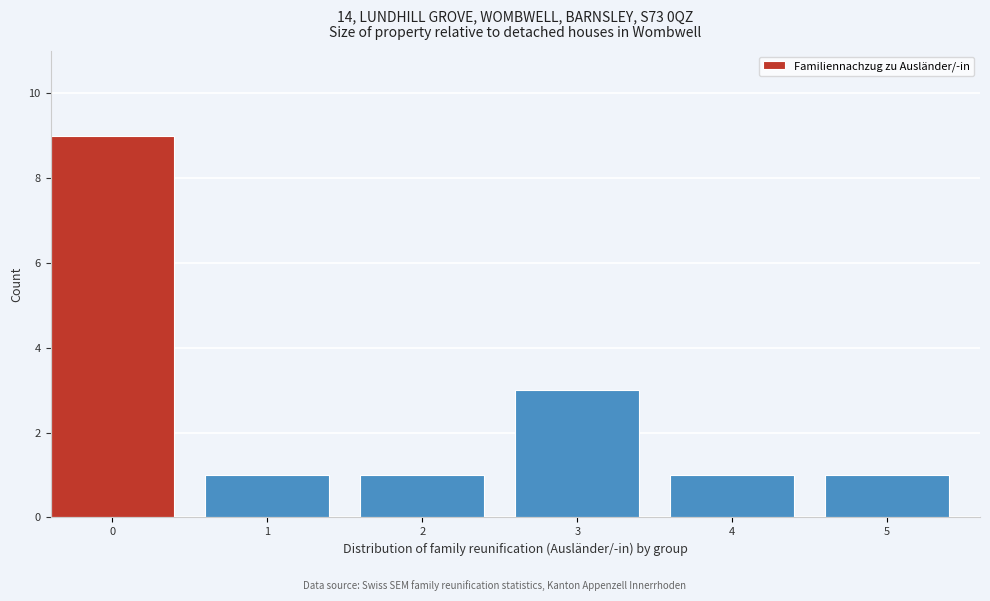

Reading left to right, transcribe all the data shown in this chart.

9	1	1	3	1	1